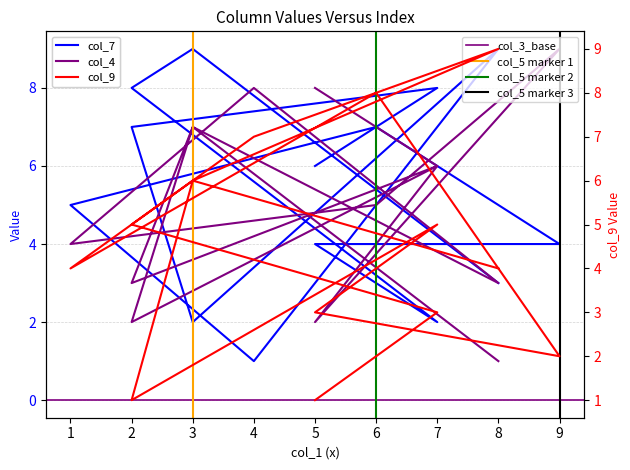

In col_4, how many points are lower than both neighbors (excluding endpoints)?

5